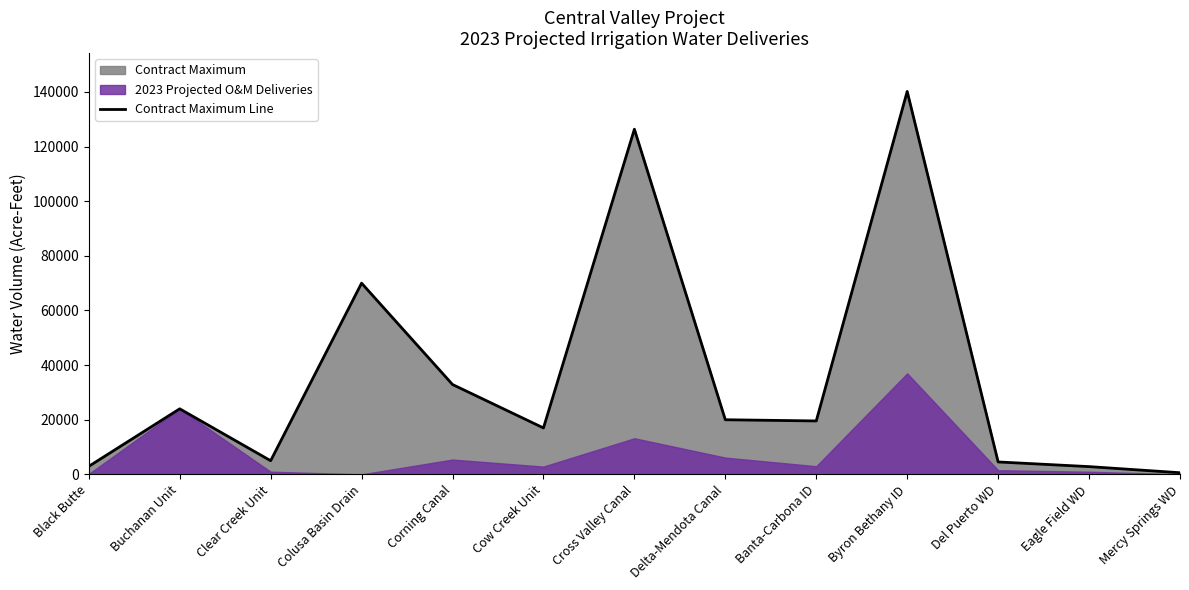

What is the approximate value at Banta-Carbona ID?

19560